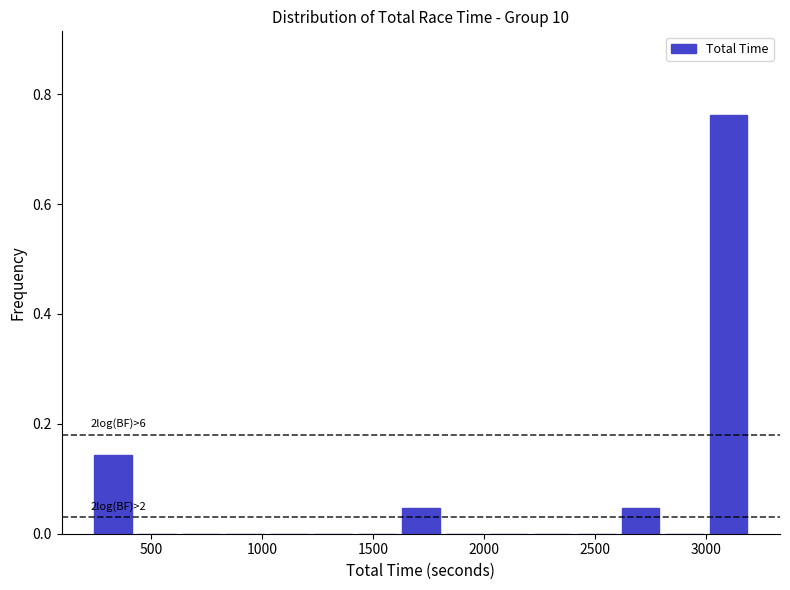

Around what value on the x-axis is the tallest bar? Give the approximate position of its centre, as read against the axis.

3100